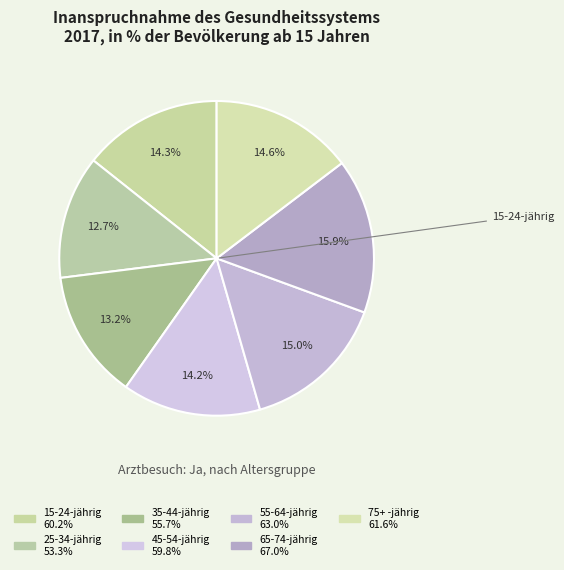

Count the number of slices in the pie.

7